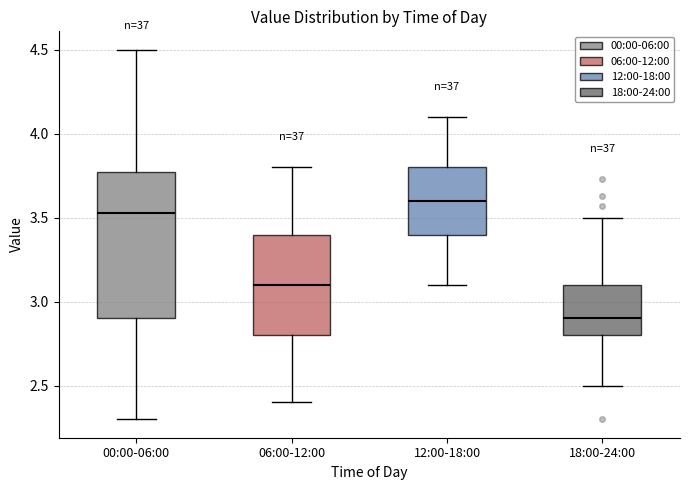

Where is the upper edge of the box for 00:00-06:00 on the y-axis? The values are not printed on the chart, so give them approximately, as read against the axis.

3.75